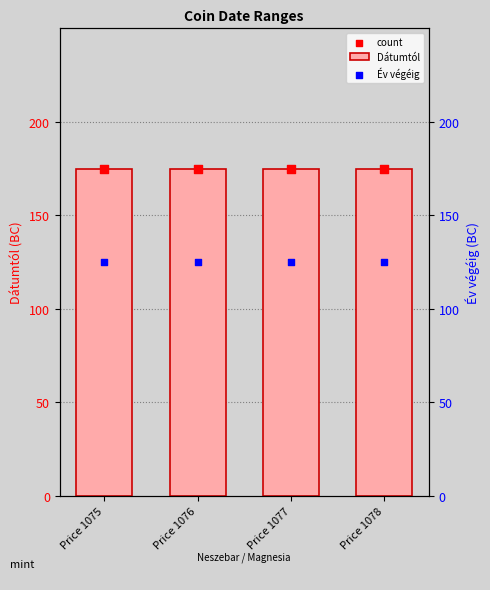

Is the value of Dátumtól at Price 1077 greater than the value of Év végéig at Price 1078?

Yes